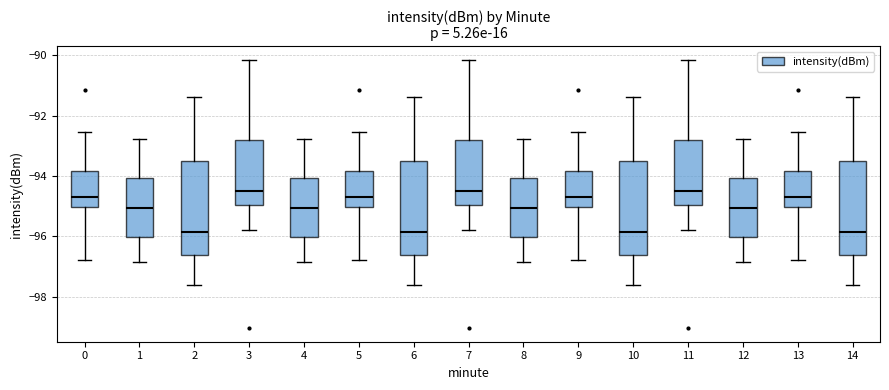

Reading left to right, transcribe this box plot: for each box, give where its median line is, the range the box spans, and where its two whiskers end, as read against the y-axis. The values are not printed on the chart, so give them approximately, as read against the axis.

0: median -94.6, box -95.0 to -93.8, whiskers -96.8 to -92.6
1: median -95.0, box -96.0 to -94.0, whiskers -96.8 to -92.8
2: median -95.8, box -96.6 to -93.6, whiskers -97.6 to -91.4
3: median -94.4, box -95.0 to -92.8, whiskers -95.8 to -90.2
4: median -95.0, box -96.0 to -94.0, whiskers -96.8 to -92.8
5: median -94.6, box -95.0 to -93.8, whiskers -96.8 to -92.6
6: median -95.8, box -96.6 to -93.6, whiskers -97.6 to -91.4
7: median -94.4, box -95.0 to -92.8, whiskers -95.8 to -90.2
8: median -95.0, box -96.0 to -94.0, whiskers -96.8 to -92.8
9: median -94.6, box -95.0 to -93.8, whiskers -96.8 to -92.6
10: median -95.8, box -96.6 to -93.6, whiskers -97.6 to -91.4
11: median -94.4, box -95.0 to -92.8, whiskers -95.8 to -90.2
12: median -95.0, box -96.0 to -94.0, whiskers -96.8 to -92.8
13: median -94.6, box -95.0 to -93.8, whiskers -96.8 to -92.6
14: median -95.8, box -96.6 to -93.6, whiskers -97.6 to -91.4